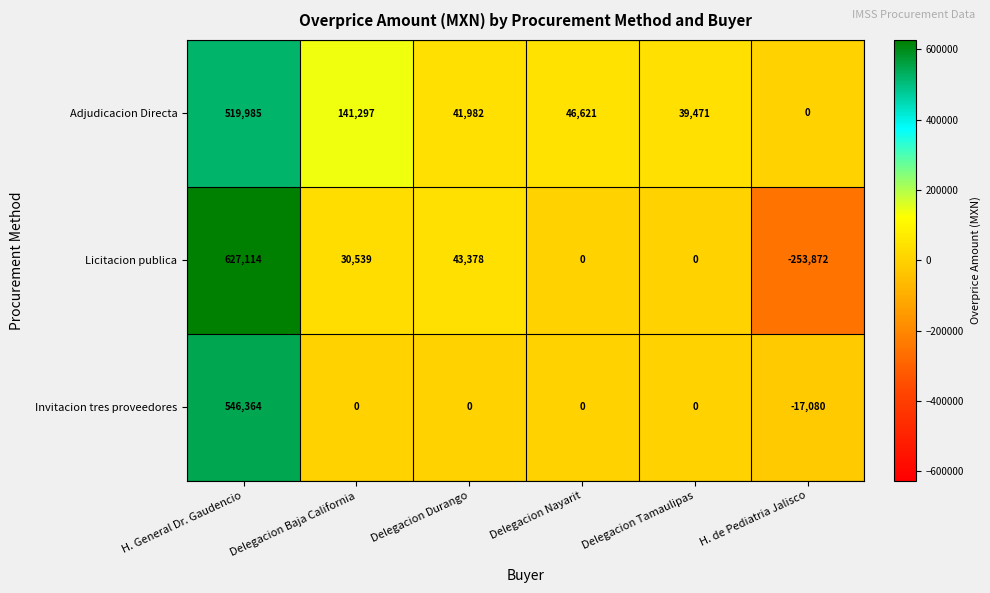

What is the difference between the Invitacion tres proveedores values at H. de Pediatria Jalisco and Delegacion Tamaulipas?

17080